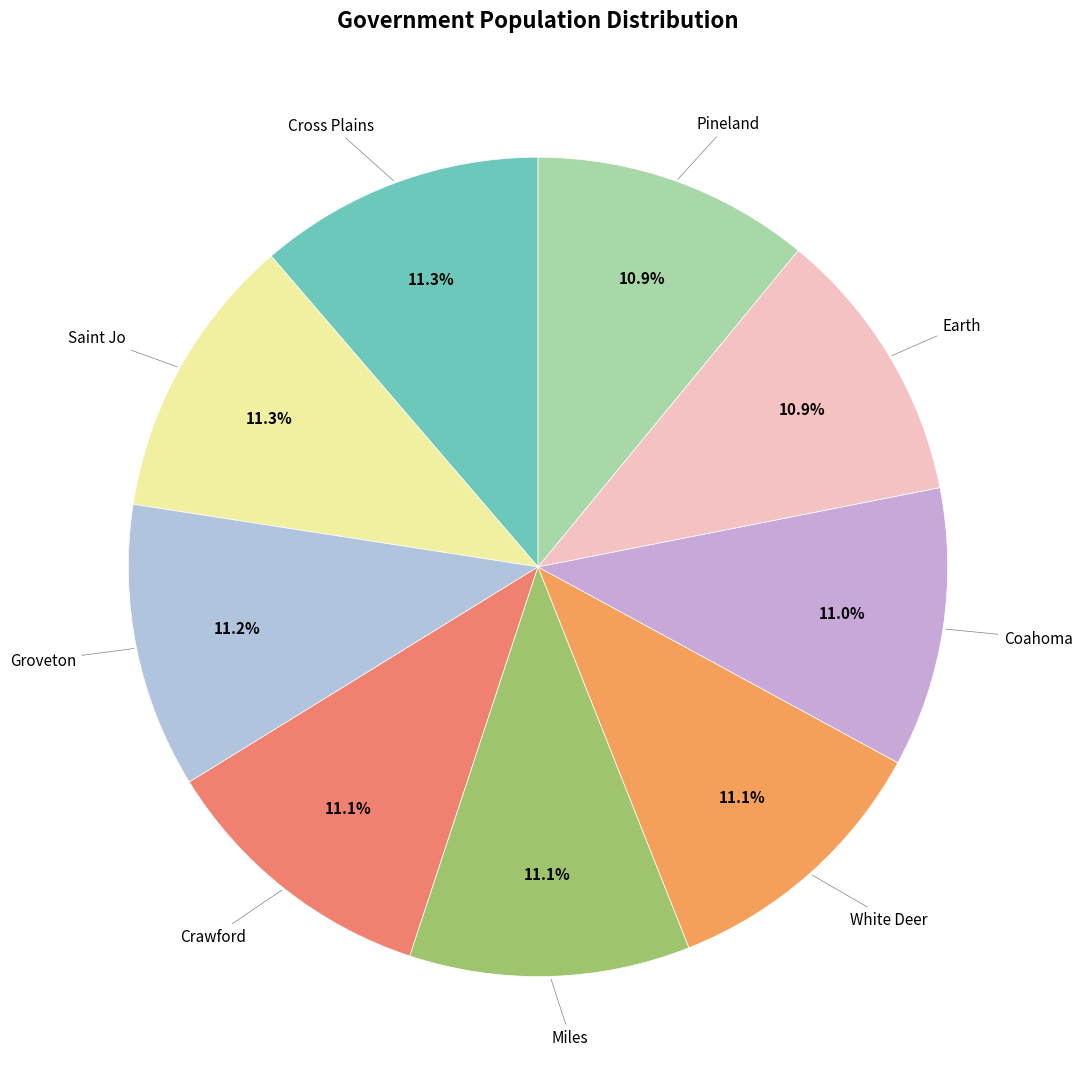

Rank the categories by value from lowest to highest.

Earth, Pineland, Coahoma, White Deer, Miles, Crawford, Groveton, Saint Jo, Cross Plains